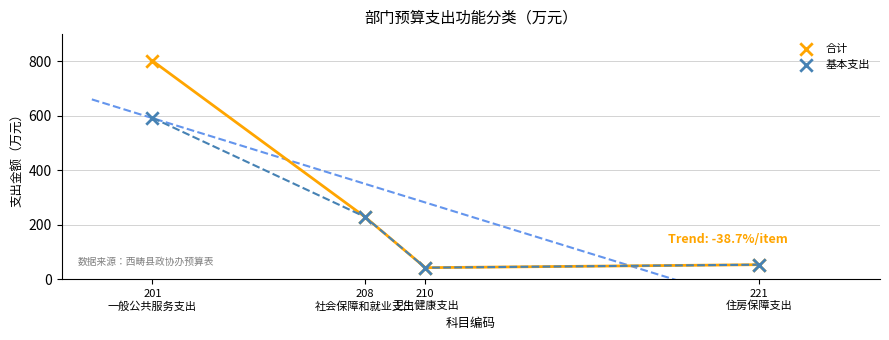

Across all series, what Y value is closest to 422?

592.9